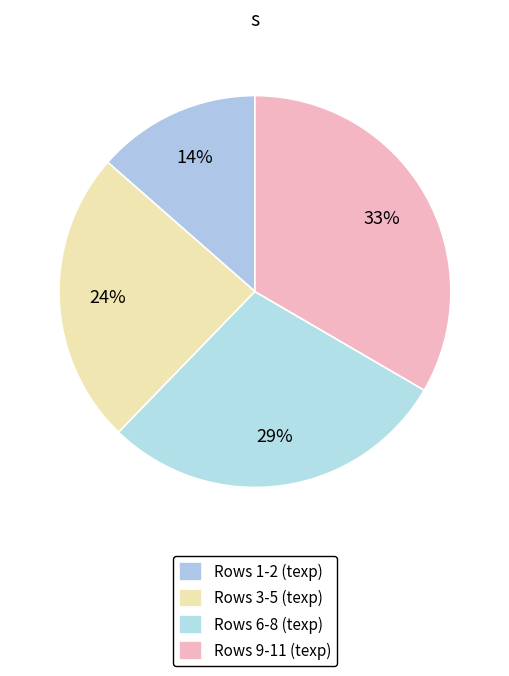

Rank the categories by value from highest to lowest.

Rows 9-11 (texp), Rows 6-8 (texp), Rows 3-5 (texp), Rows 1-2 (texp)